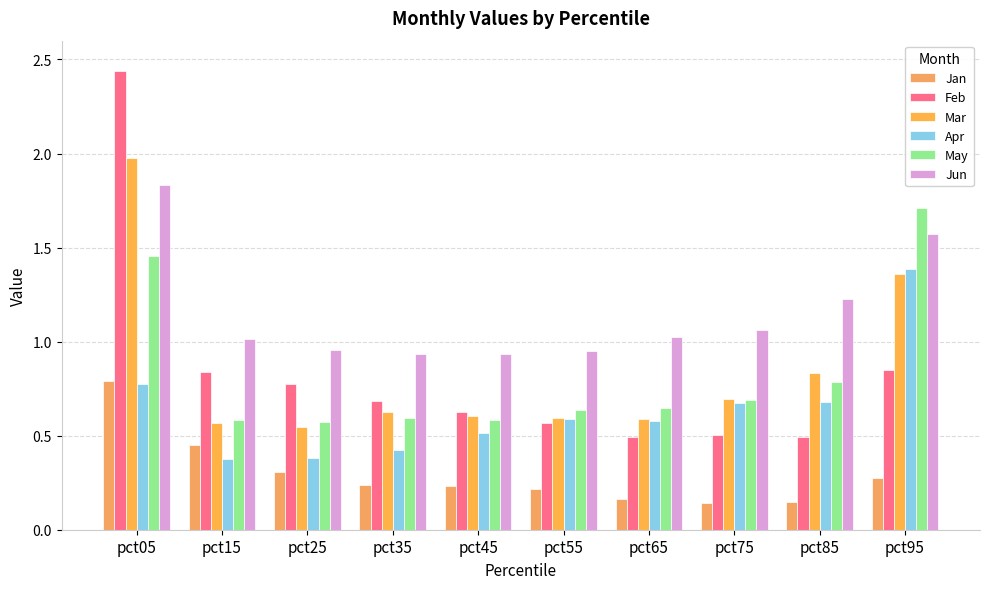

At how many categories does at least one series exceed 1?

6